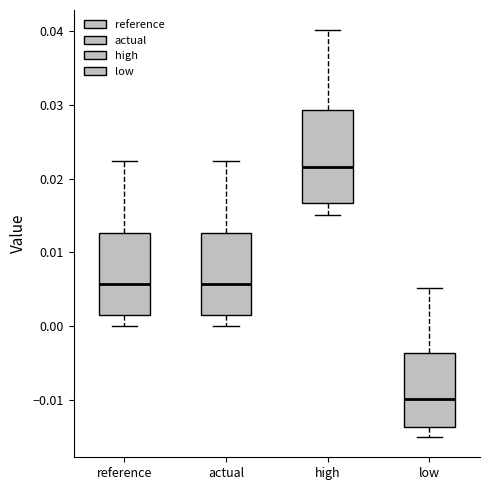

Reading left to right, read every box against the y-axis: the position of its median line, the range the box covers, and the ends of its whiskers. The values are not printed on the chart, so give them approximately, as read against the axis.

reference: median 0.006, box 0.001 to 0.013, whiskers 0.000 to 0.022
actual: median 0.006, box 0.001 to 0.013, whiskers 0.000 to 0.022
high: median 0.022, box 0.017 to 0.029, whiskers 0.015 to 0.040
low: median -0.010, box -0.014 to -0.004, whiskers -0.015 to 0.005